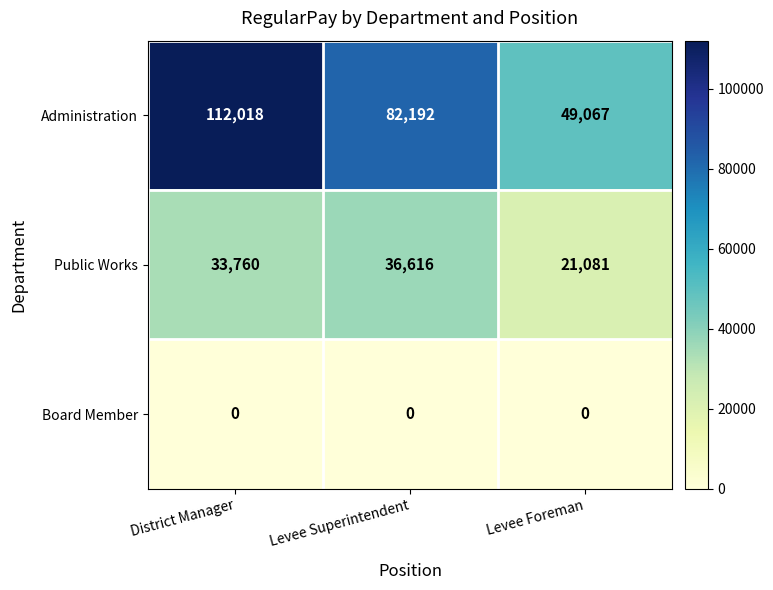

At District Manager, list the series in order from smallest to largest.

Board Member, Public Works, Administration